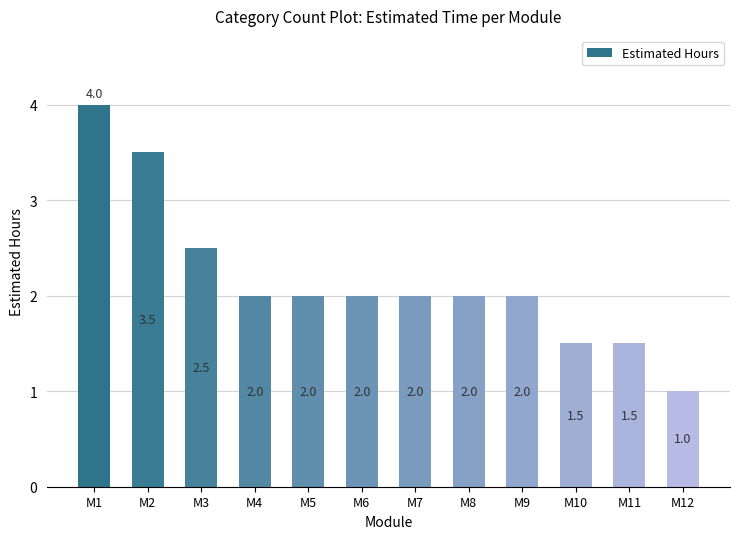

What is the value of the 2nd bar from the left?

3.5